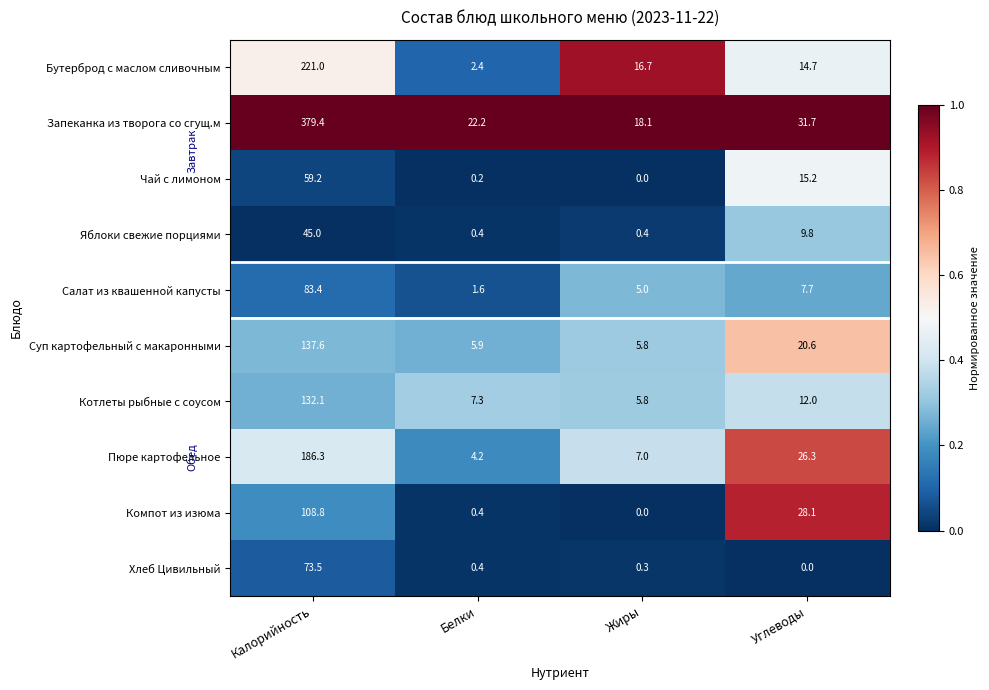

Between Белки and Углеводы, which series saw the biggest shift?

Компот из изюма